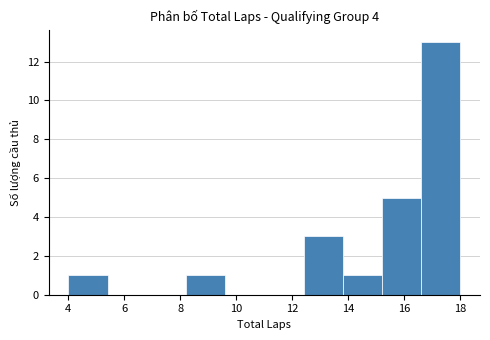

Reading left to right, list every bar in this chart as the range it spans on the x-axis followed by its height. The values are not printed on the chart, so give them approximately, as read against the axis.

4.0 to 5.4: 1
5.4 to 6.8: 0
6.8 to 8.2: 0
8.2 to 9.6: 1
9.6 to 11.0: 0
11.0 to 12.4: 0
12.4 to 13.8: 3
13.8 to 15.2: 1
15.2 to 16.6: 5
16.6 to 18.0: 13